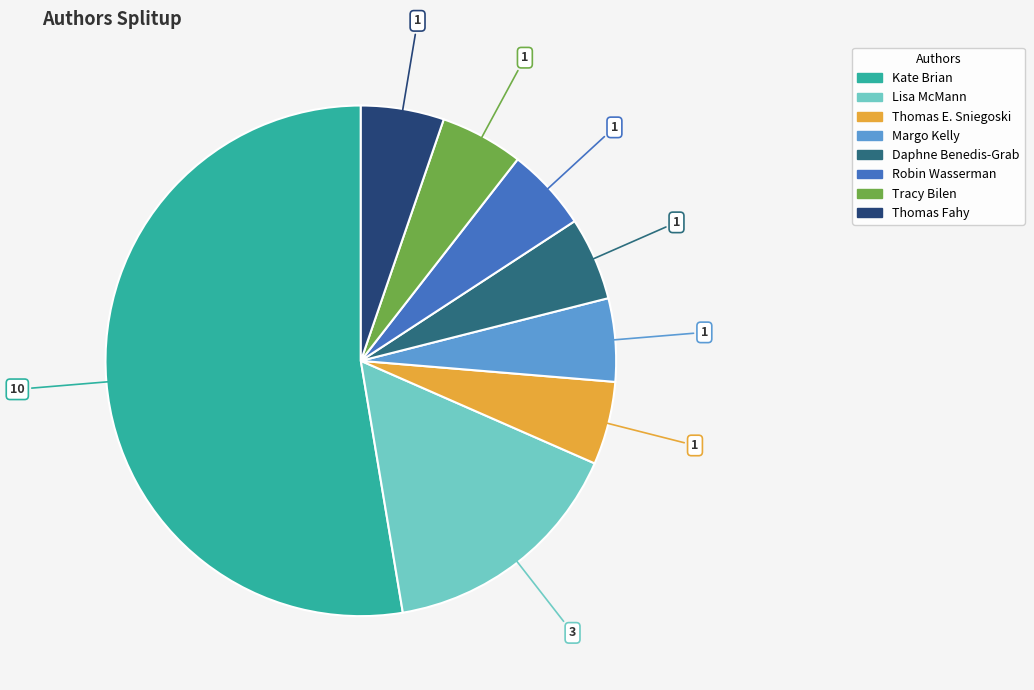

Which category accounts for the majority?

Kate Brian